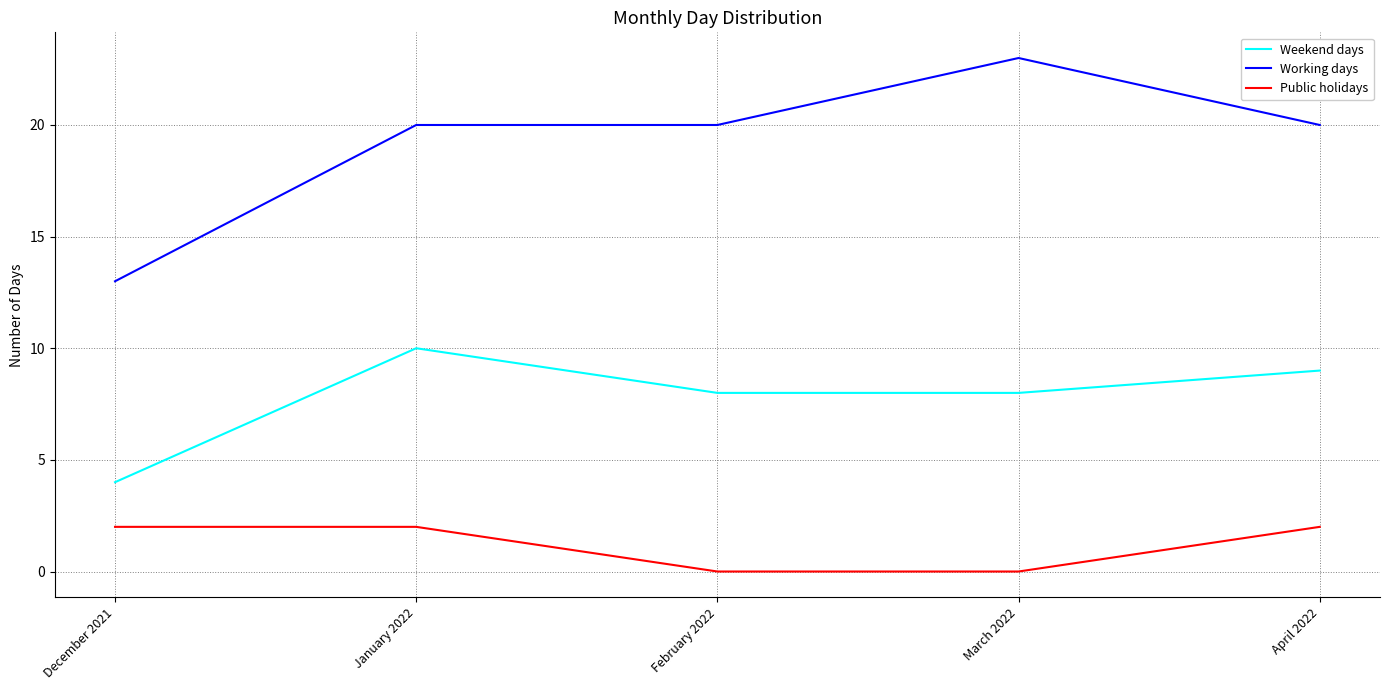

Between February 2022 and April 2022, which series saw the biggest shift?

Public holidays